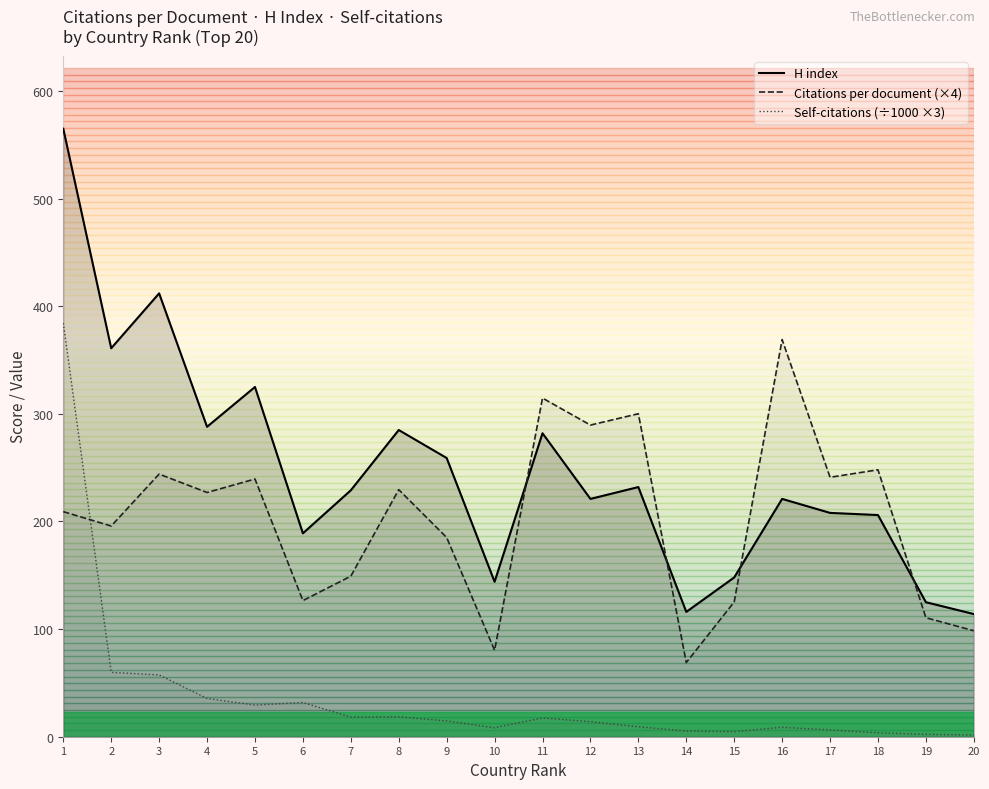

What is the total value across all series at 9?

458.8